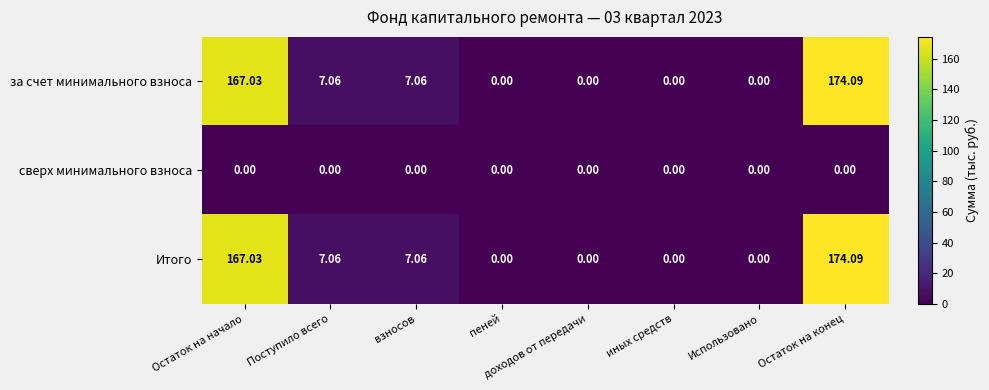

Where does the Итого series first go above 7?

Остаток на начало